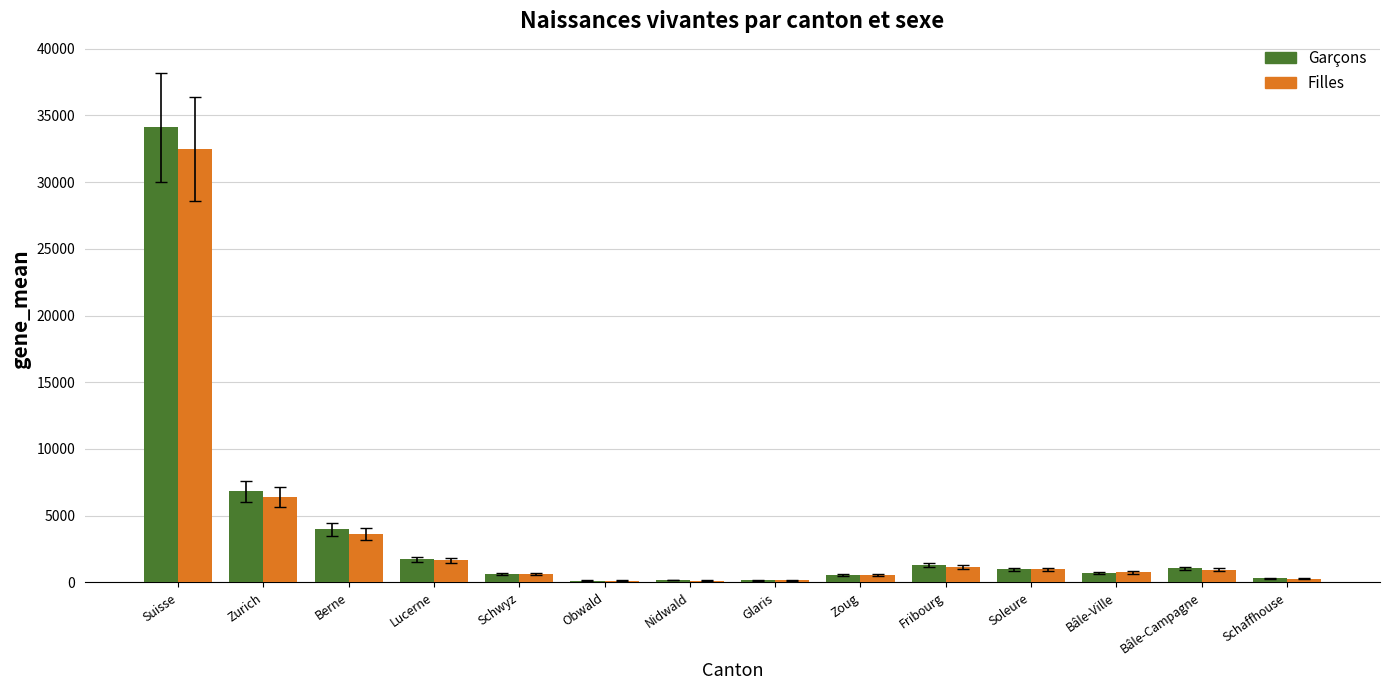

Which series has the widest spread of values?

Garçons